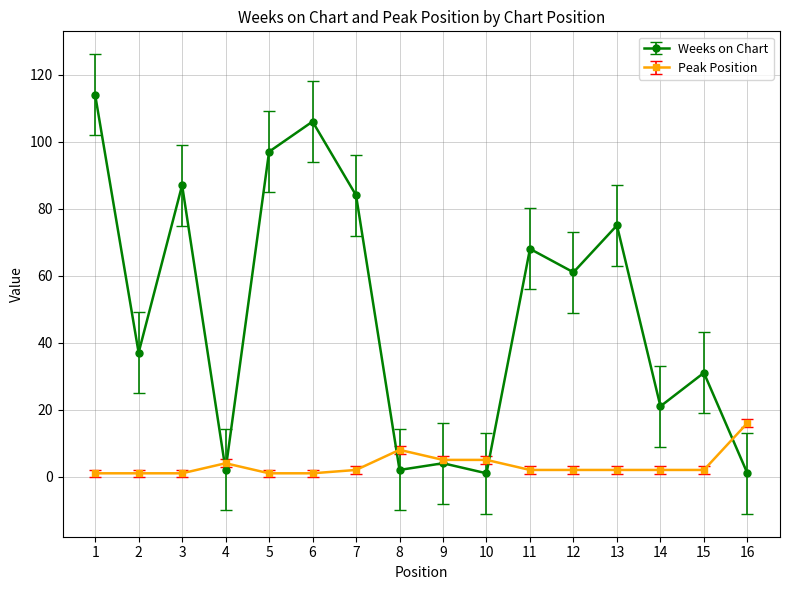

True or false: Peak Position has a value of 16 at 16.

True